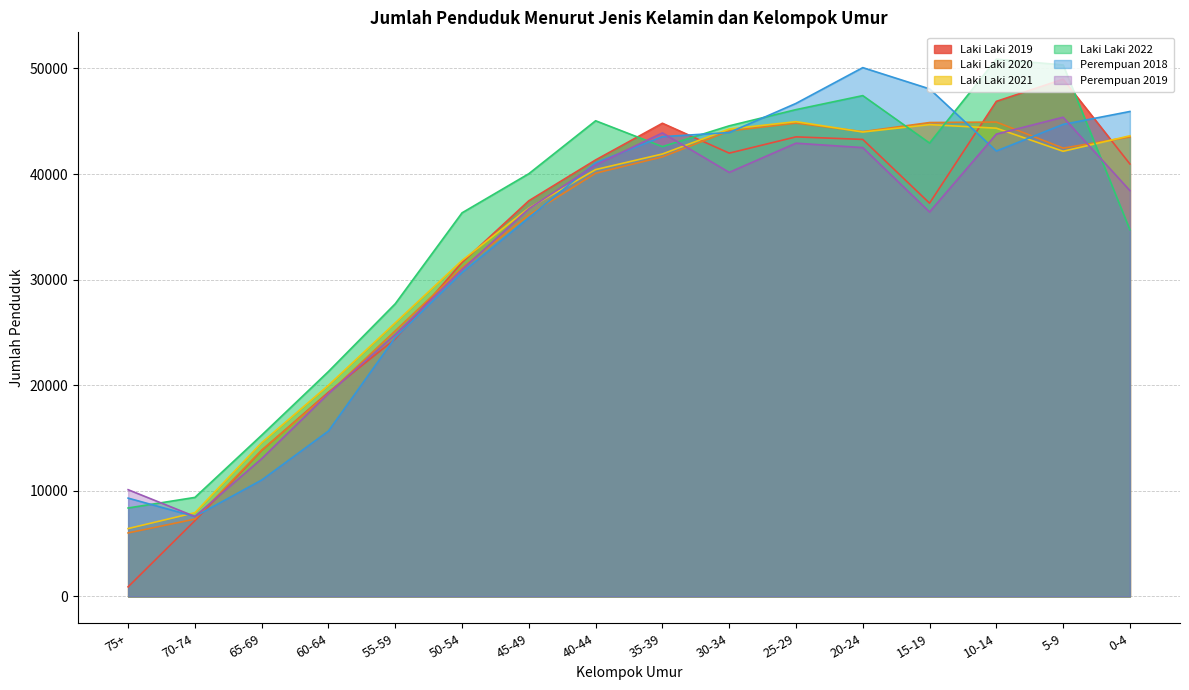

Which series changed the most between 50-54 and 45-49?

Laki Laki 2019